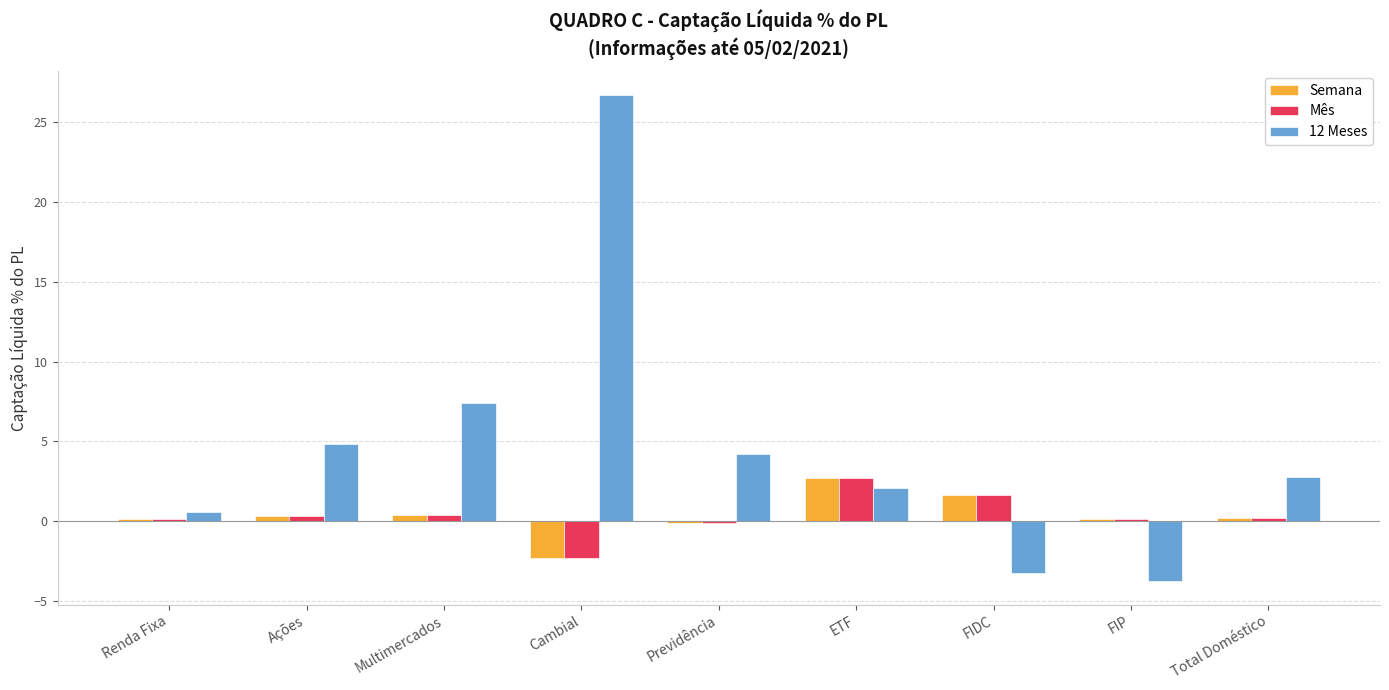

Count the number of categories in the chart.

9